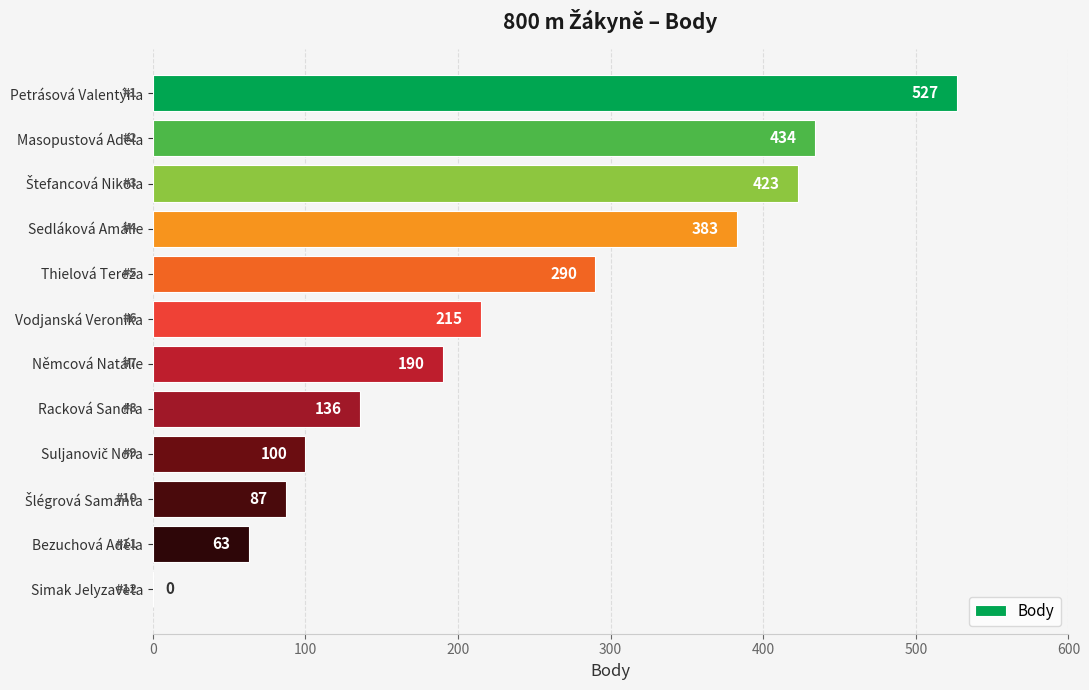

Does the chart contain stacked bars?

No